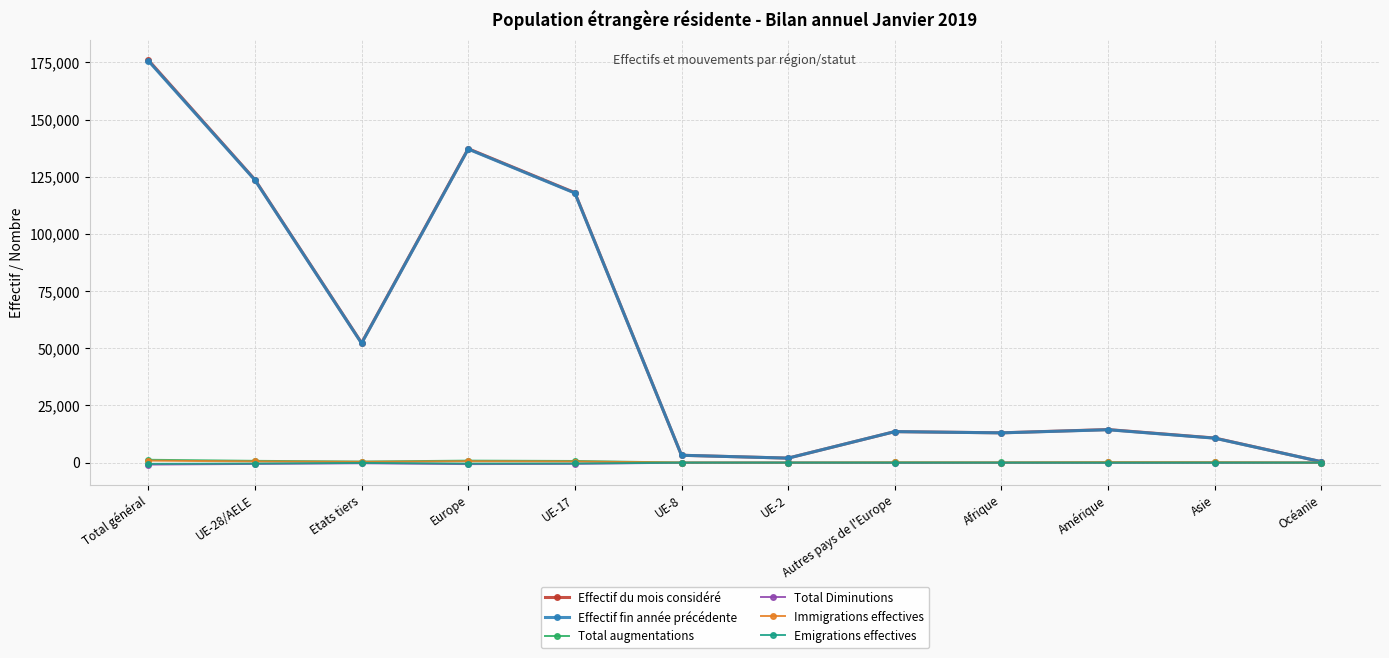

At how many categories does at least one series exceed 60562?

4